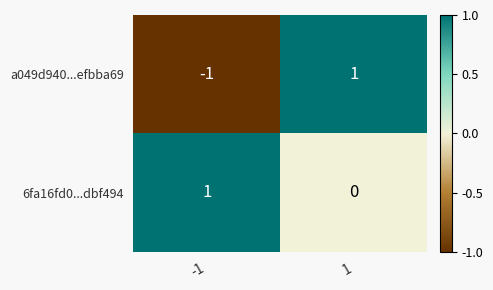

Rank the categories by a049d940...efbba69 value from lowest to highest.

-1, 1